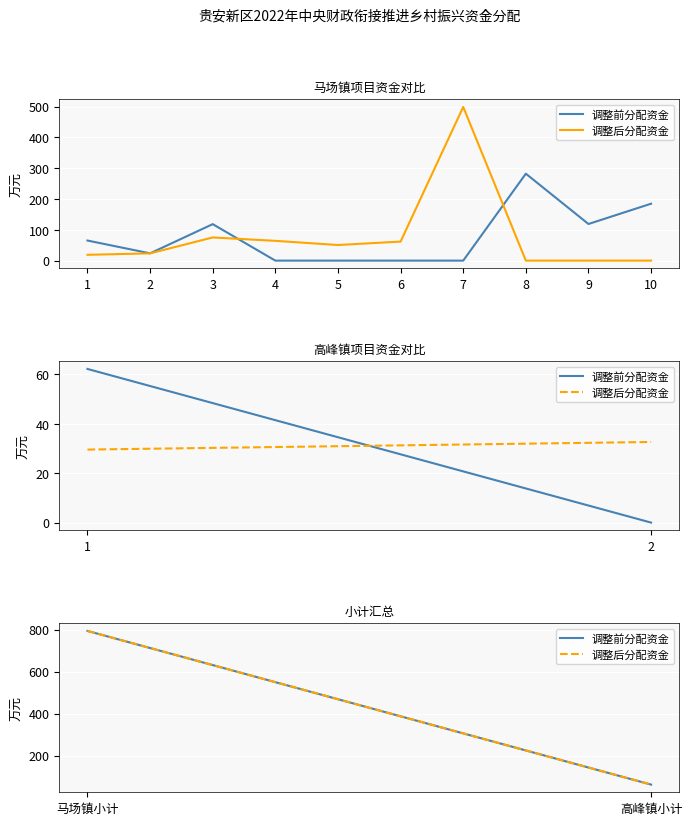

Rank the series by their maximum value, from highest to lowest.

调整后分配资金, 调整前分配资金